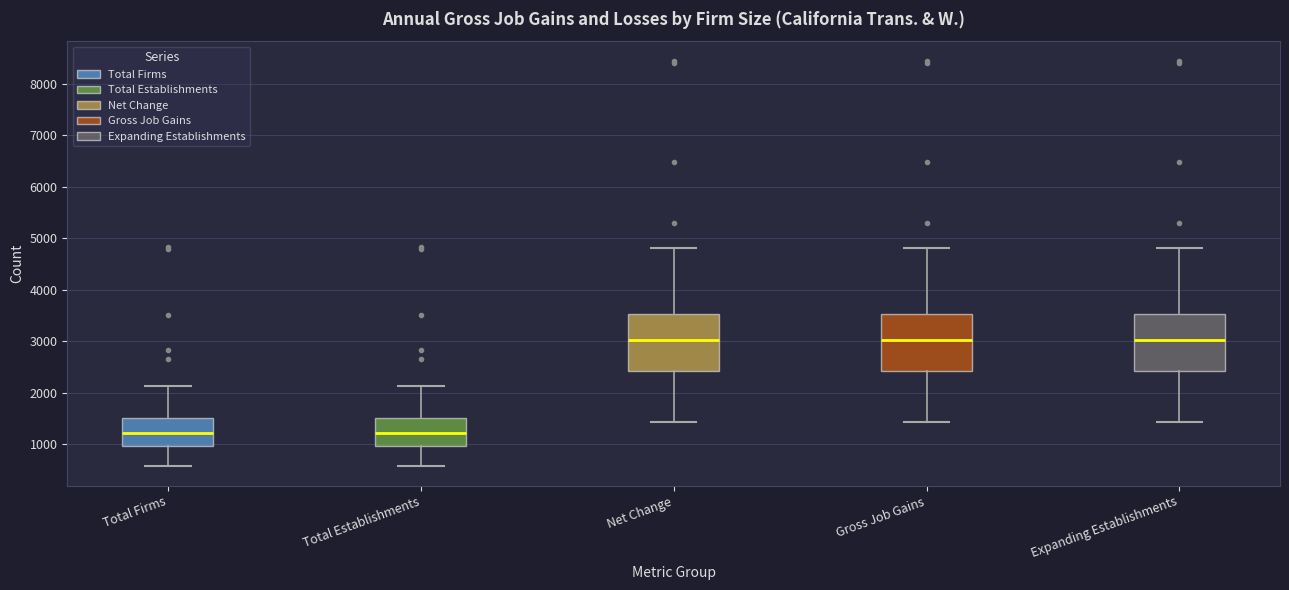

Where does the median line of the box for Gross Job Gains sit on the y-axis? The values are not printed on the chart, so give them approximately, as read against the axis.

3000